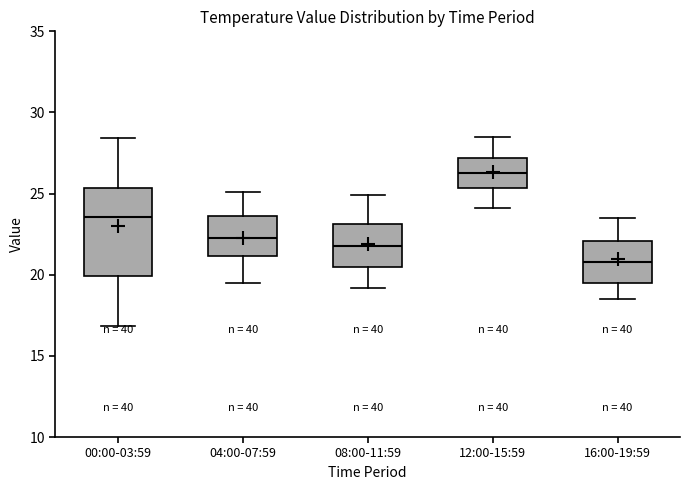

Where is the upper edge of the box for 04:00-07:59 on the y-axis? The values are not printed on the chart, so give them approximately, as read against the axis.

23.5